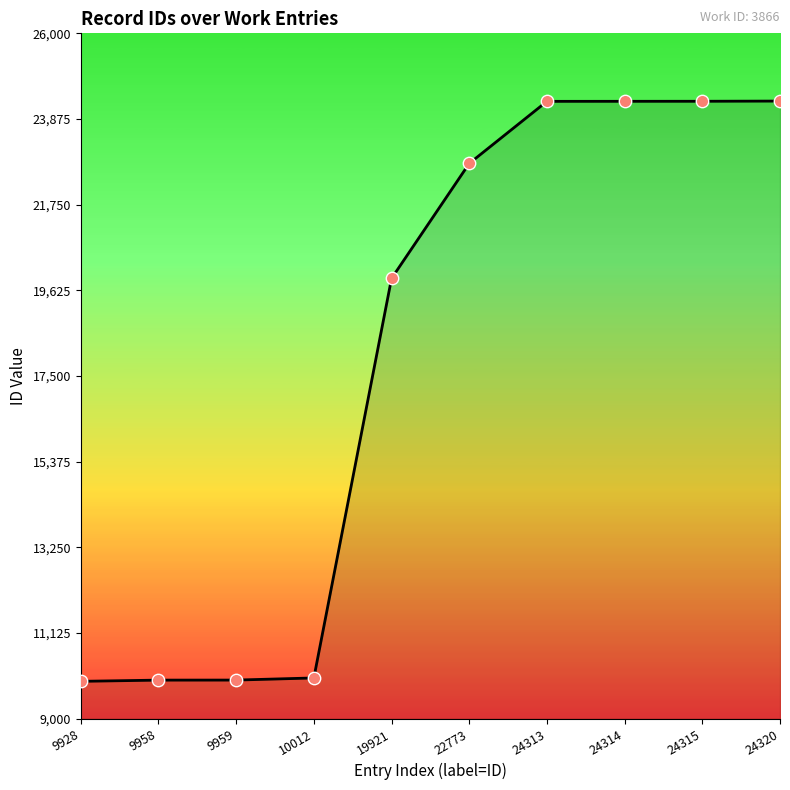

What is the change in value from 9959 to 24314?

+14355